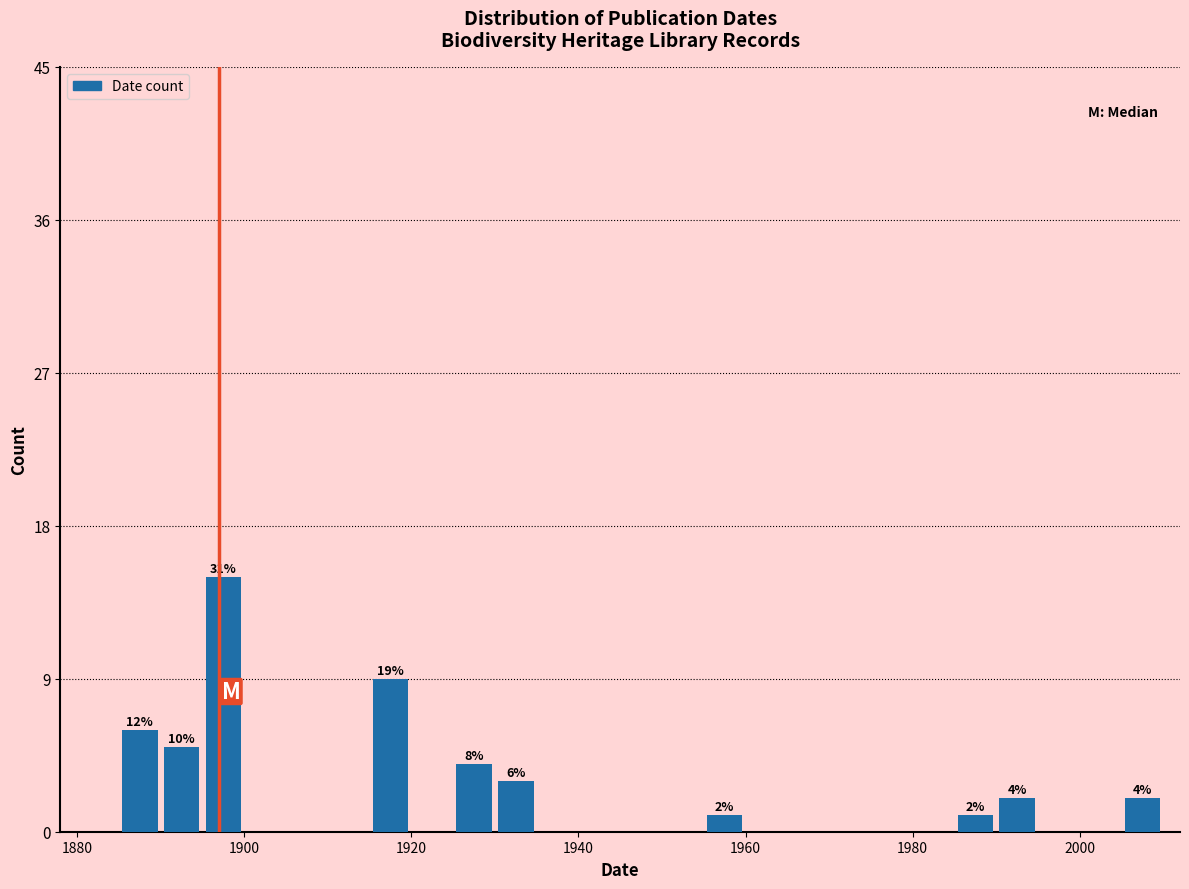

Read against the x-axis, roughly where is the centre of the tallest bar?

1898